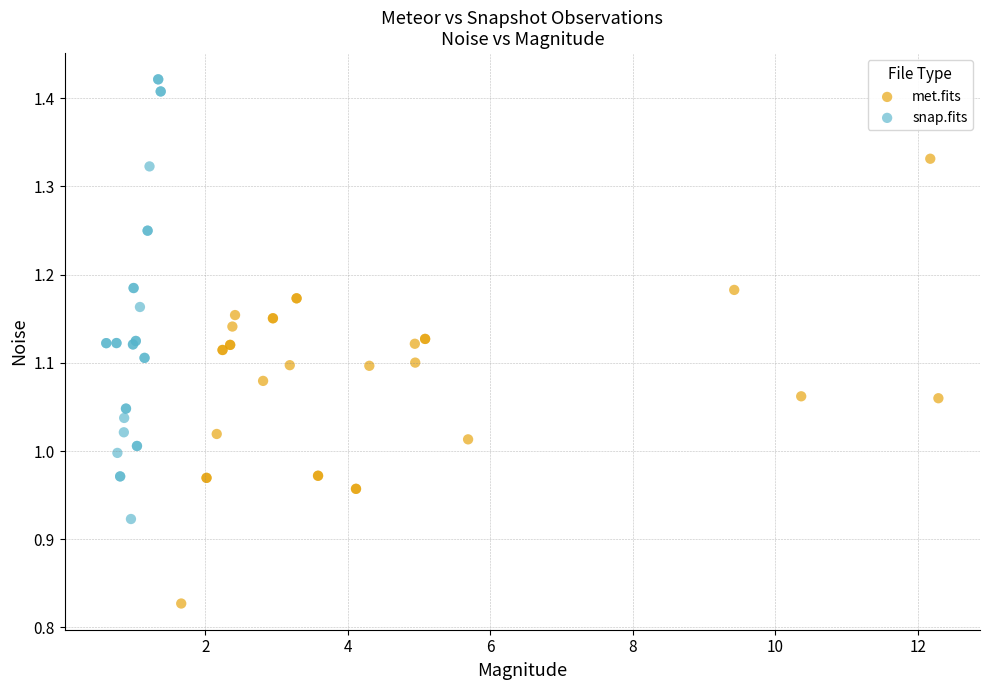

Which series contains the highest Y value?

snap.fits